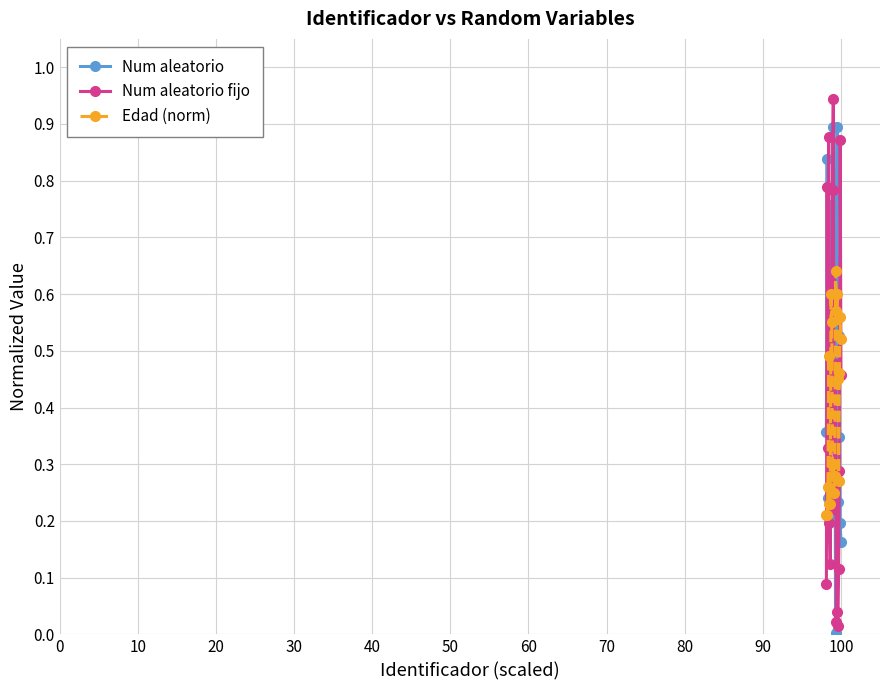

Rank the series by their maximum value, from highest to lowest.

Num aleatorio fijo, Num aleatorio, Edad (norm)